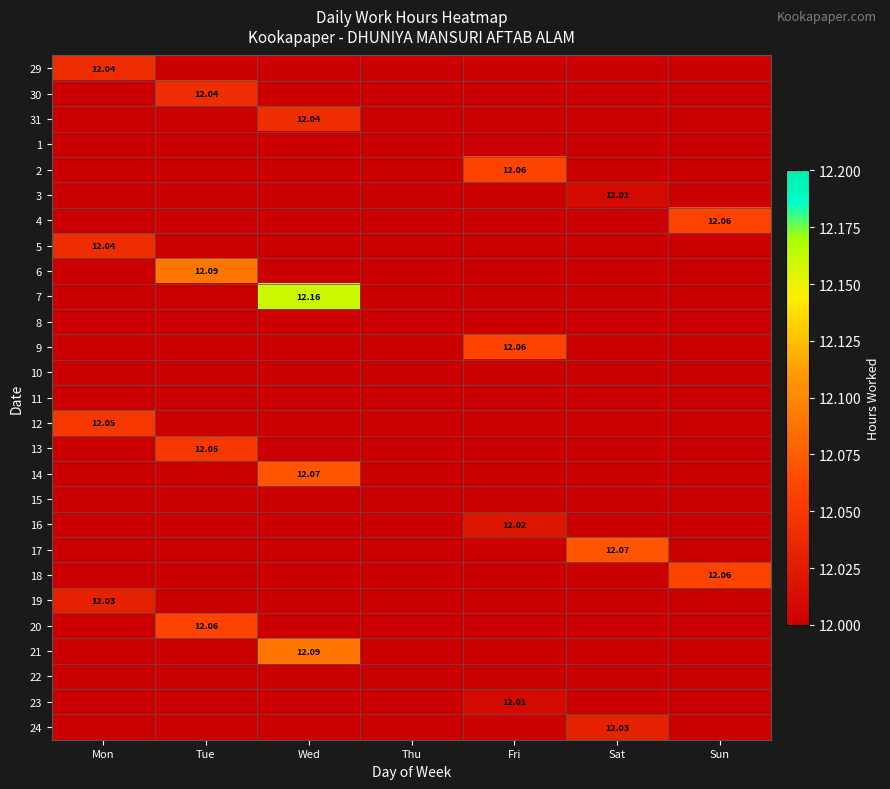

Is the value of 11 at Sat greater than the value of 7 at Tue?

No